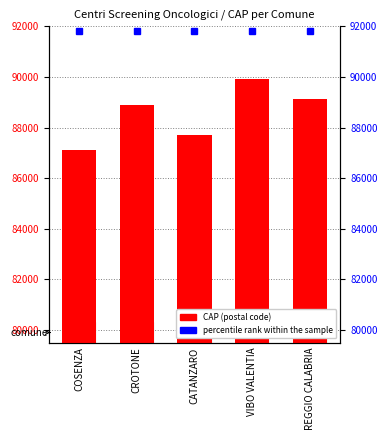

Between COSENZA and VIBO VALENTIA, which is larger?

VIBO VALENTIA